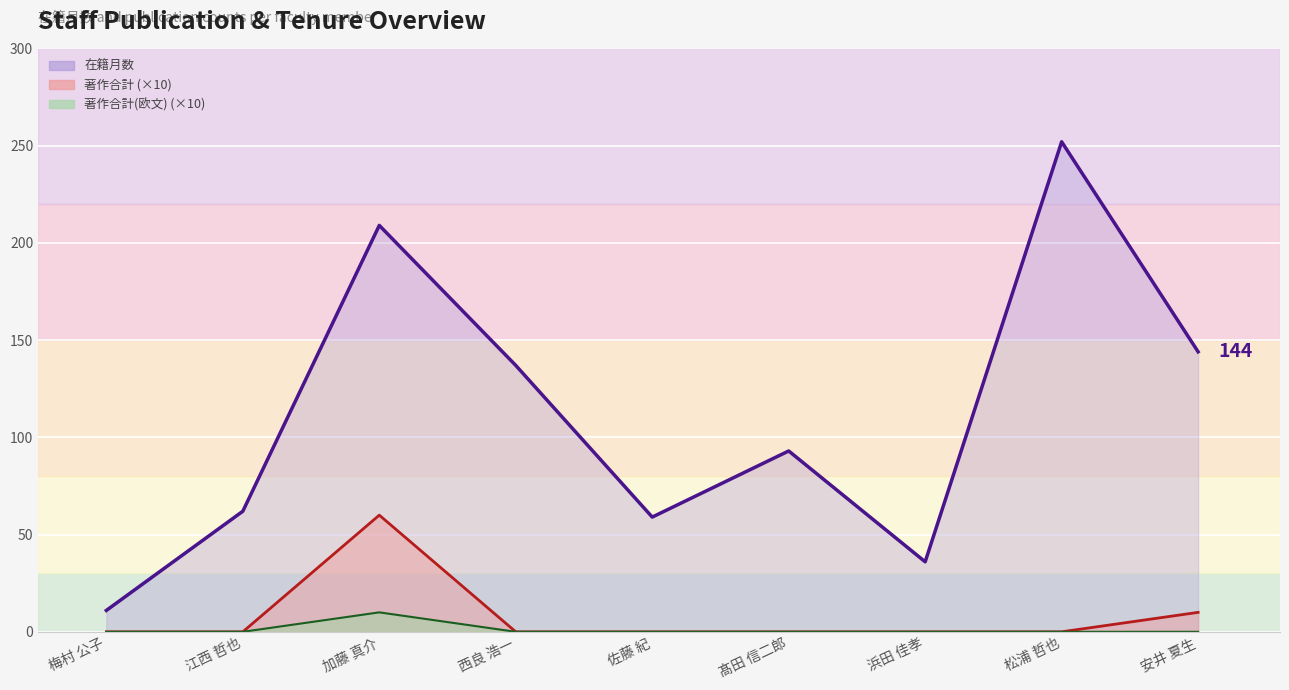

True or false: 著作合計 (×10) has a value of 0 at 髙田 信二郎.

True